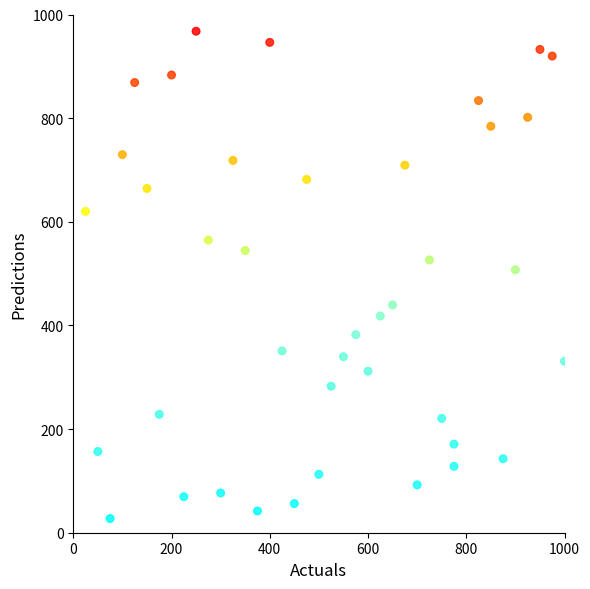

What is the range of Y values (max minus min)?

940.4